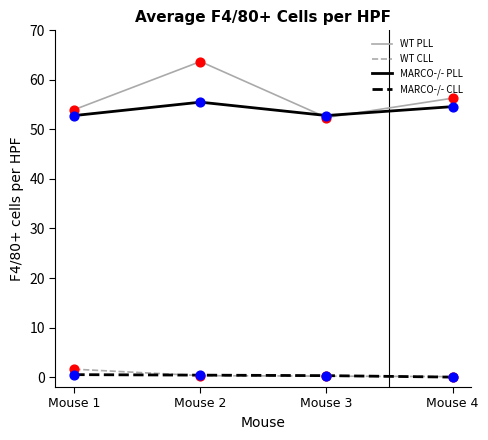

Which series has the widest spread of values?

WT PLL